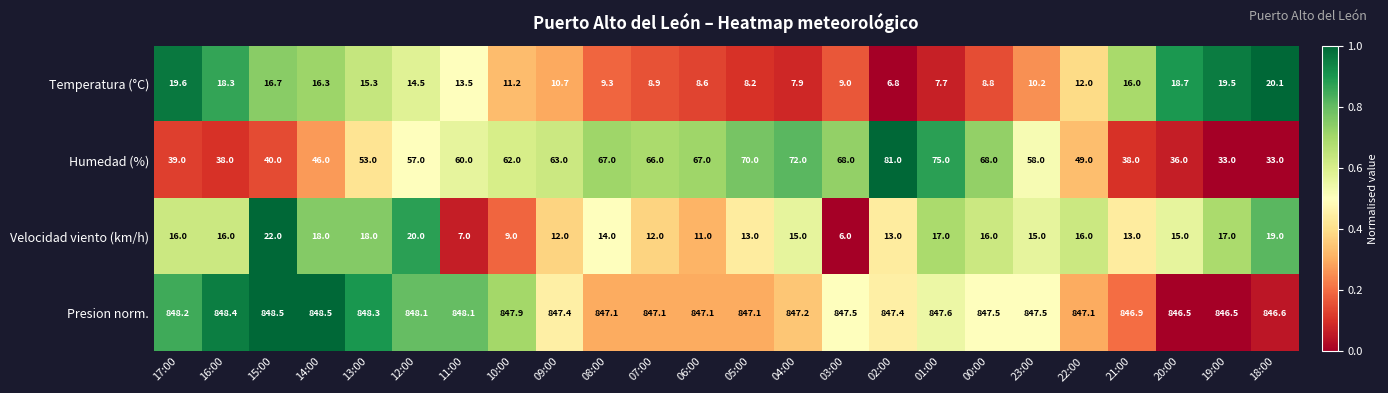

At which category is the sum across all series the highest?

02:00